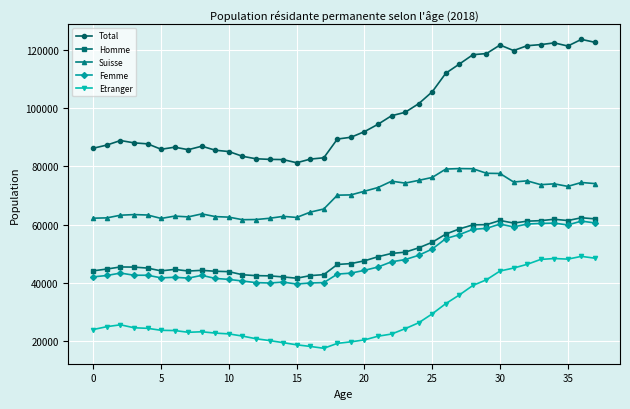

What are all the series names shown in the legend?

Total, Homme, Suisse, Femme, Etranger